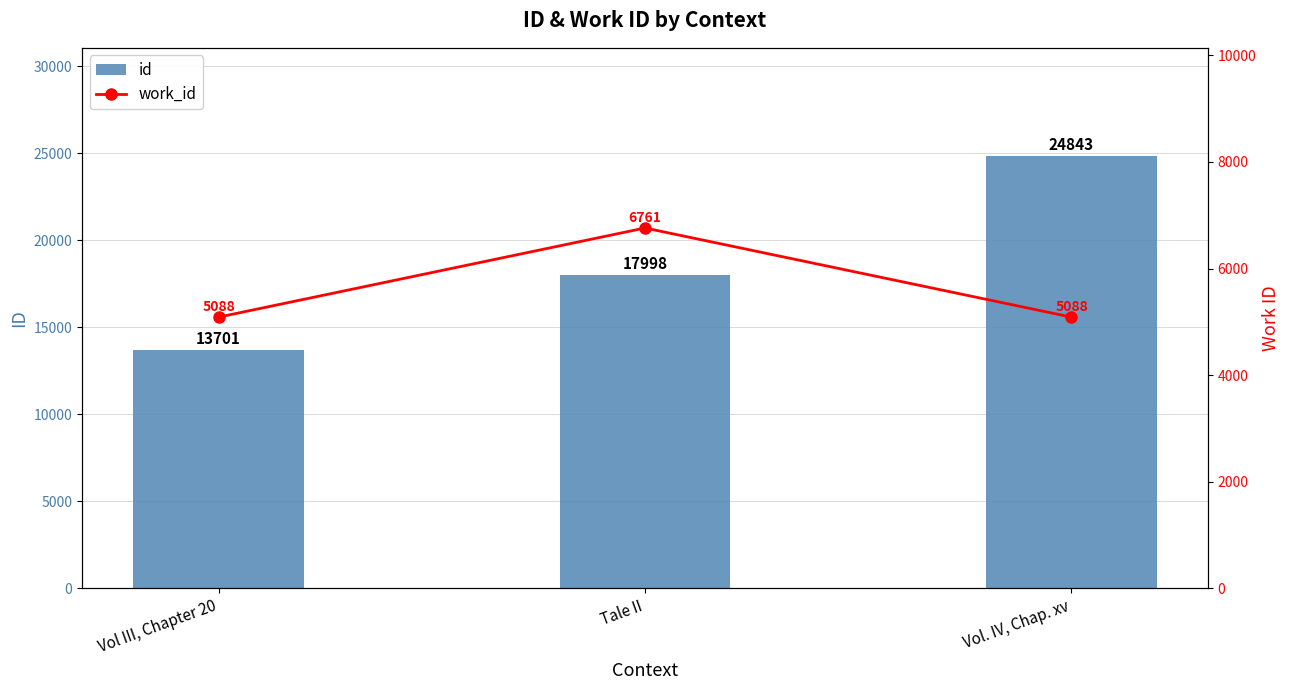

At which label does id first exceed 17998?

Vol. IV, Chap. xv